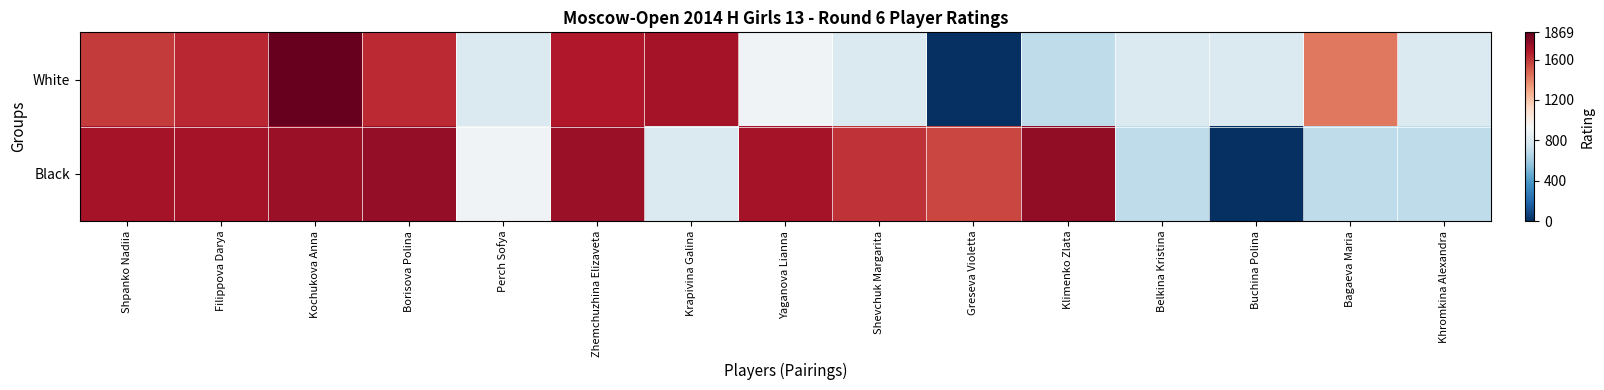

List the series in order of their peak value, lowest first.

Black, White